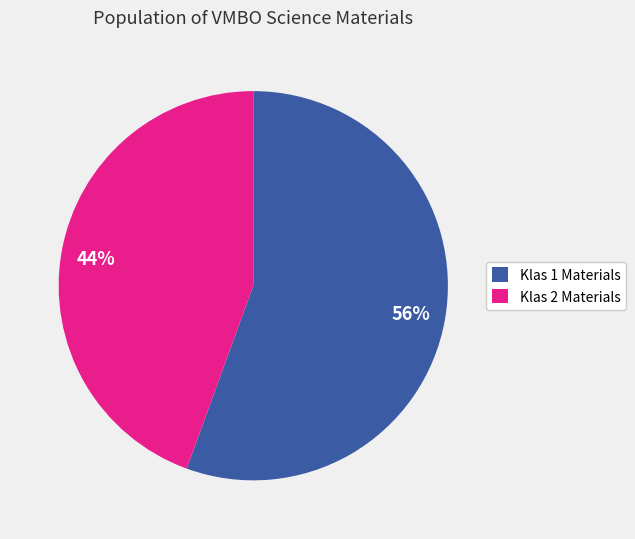

What is the majority slice?

Klas 1 Materials